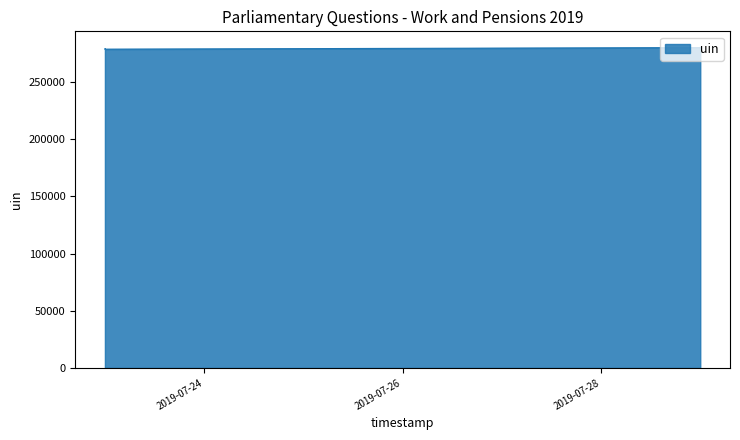

Which label corresponds to the largest value in the chart?

2019-07-29